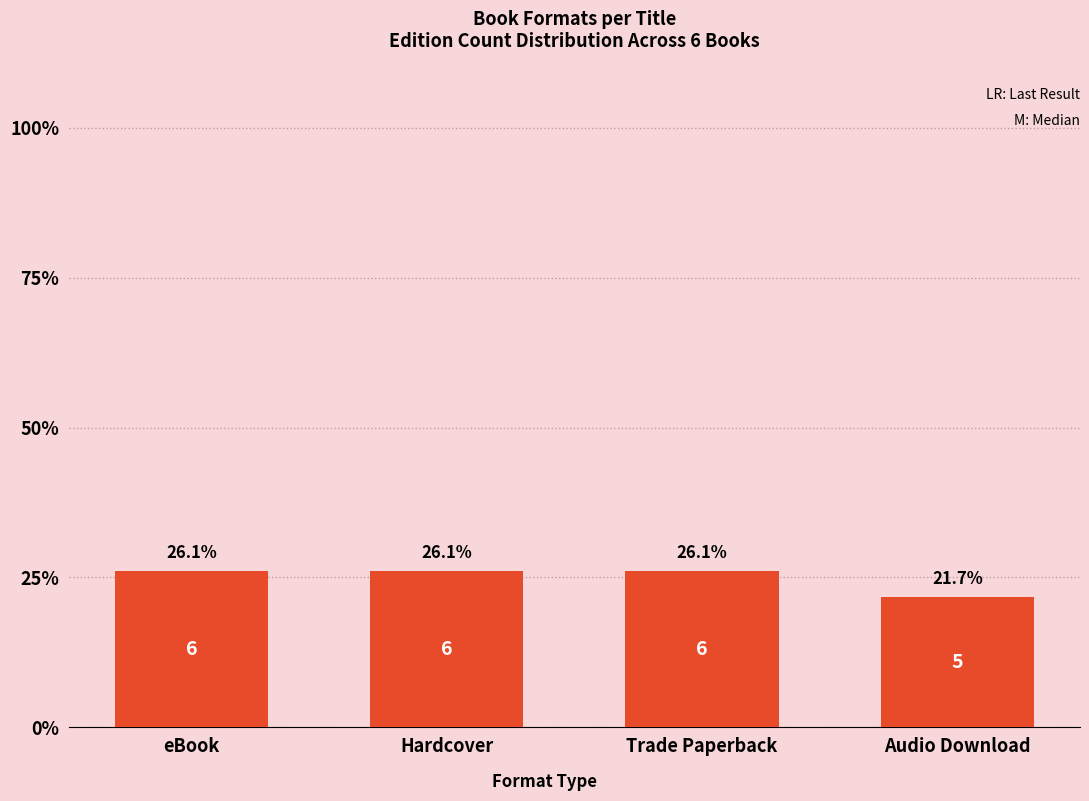

Does the chart contain any negative values?

No